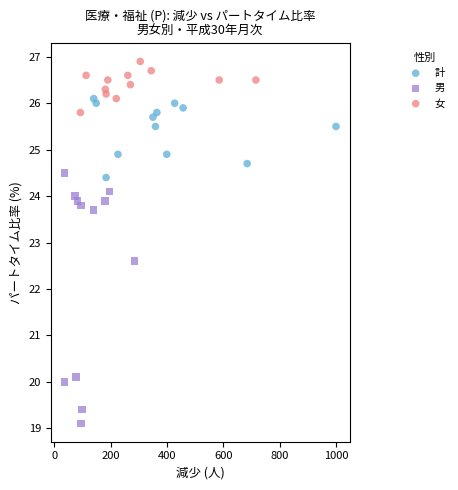

Which series reaches the maximum Y coordinate?

女